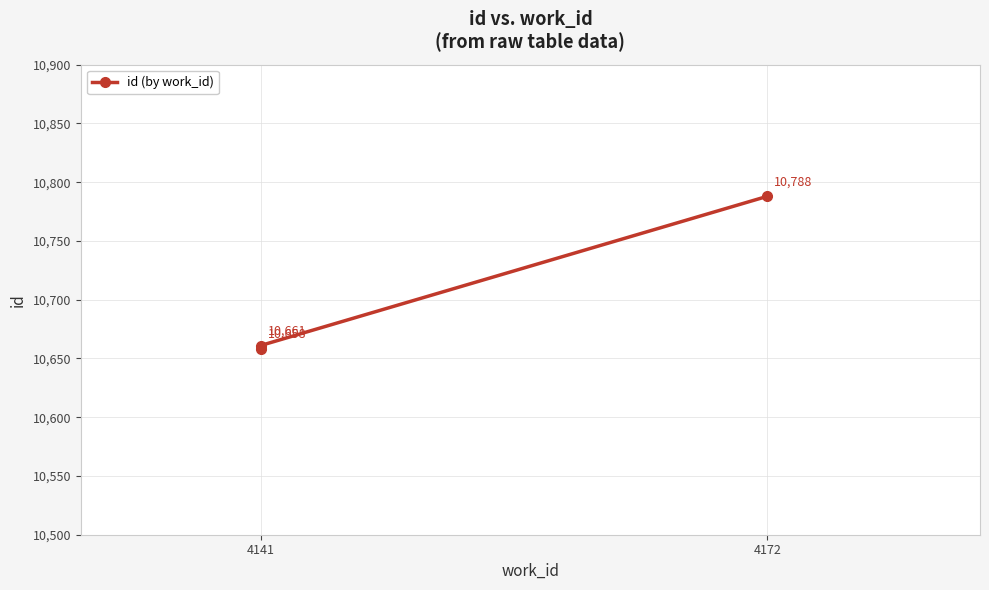

How many values are below 10661?

1